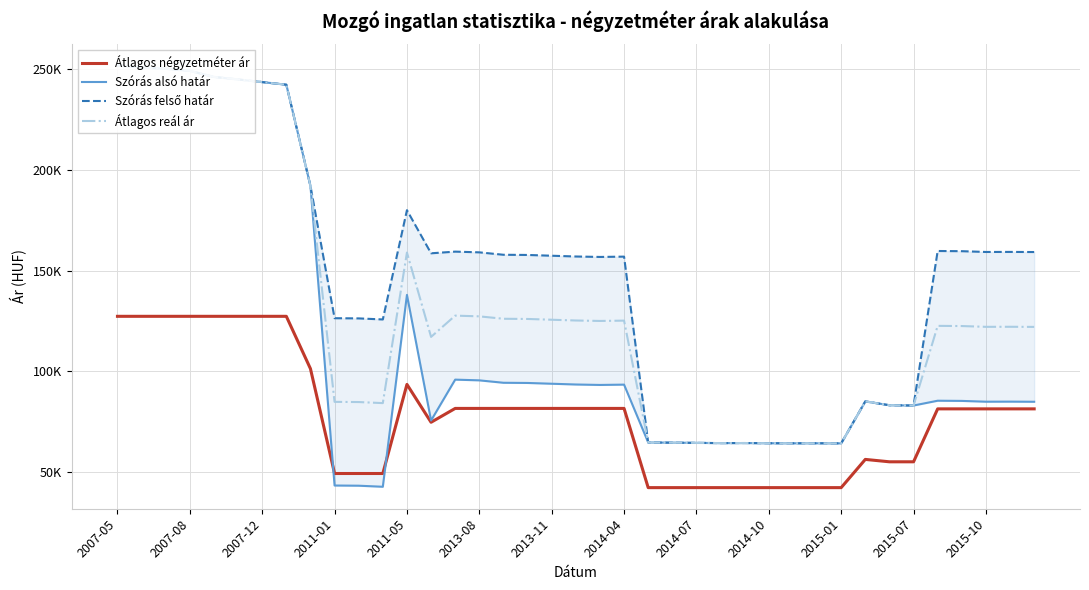

How many data points in Szórás alsó határ are above 85250?

19